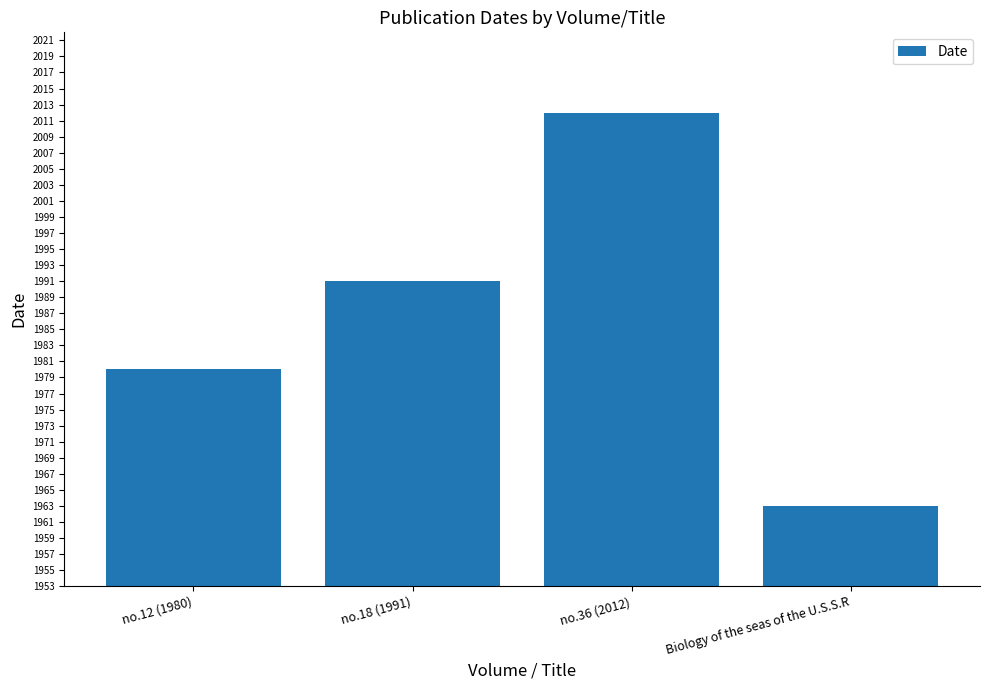

At which label is the value closest to 1987?

no.18 (1991)